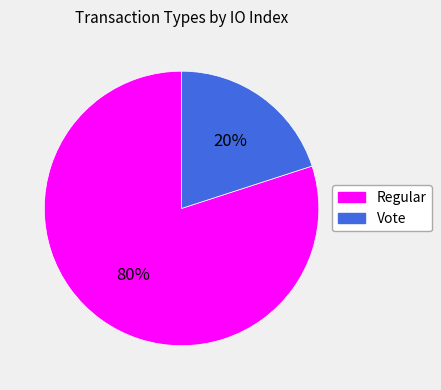

Is it true that Regular is 68% of the pie?

False